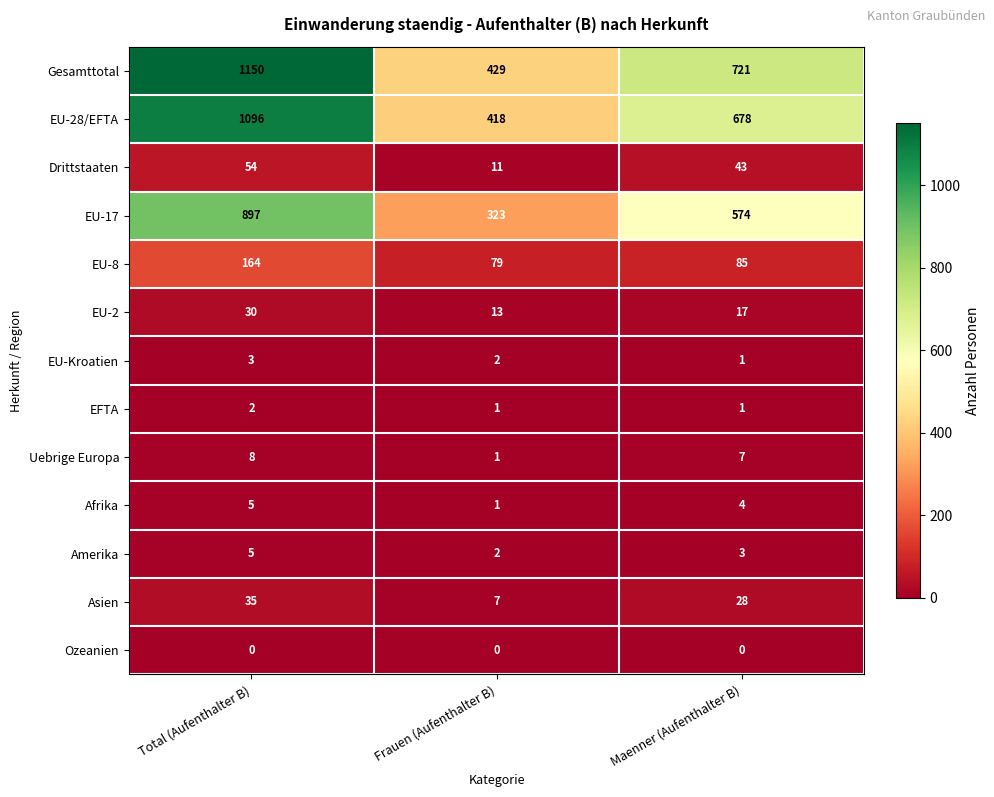

At which label does EU-Kroatien reach its minimum?

Maenner (Aufenthalter B)